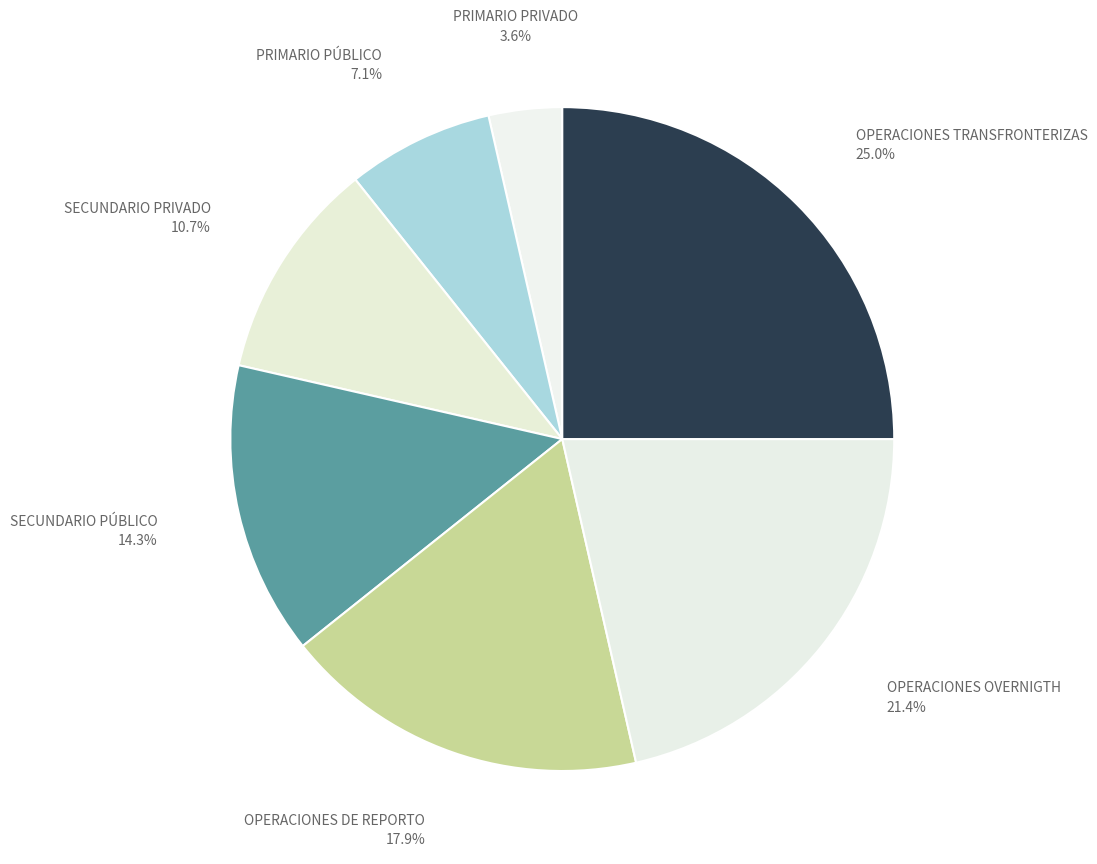

Which category has the smallest portion of the pie?

PRIMARIO PRIVADO